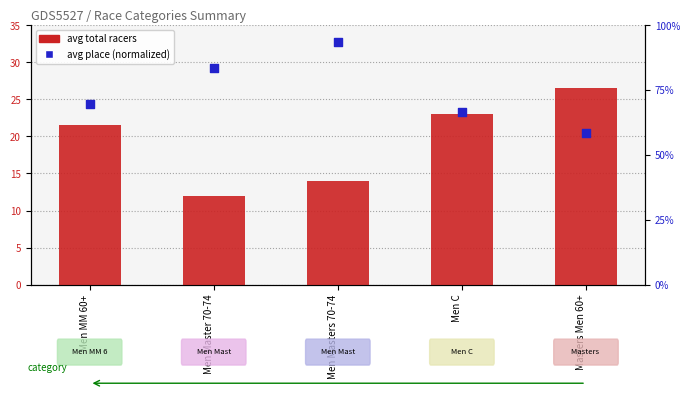

At which category is the sum across all series the highest?

Men Masters 70-74